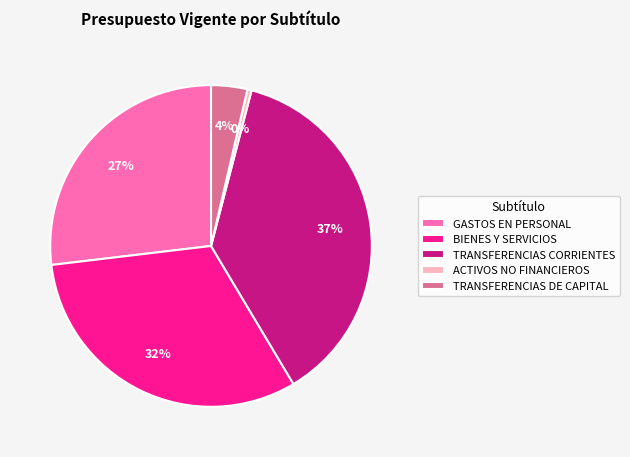

Is the sum of GASTOS EN PERSONAL and ACTIVOS NO FINANCIEROS greater than half?

No